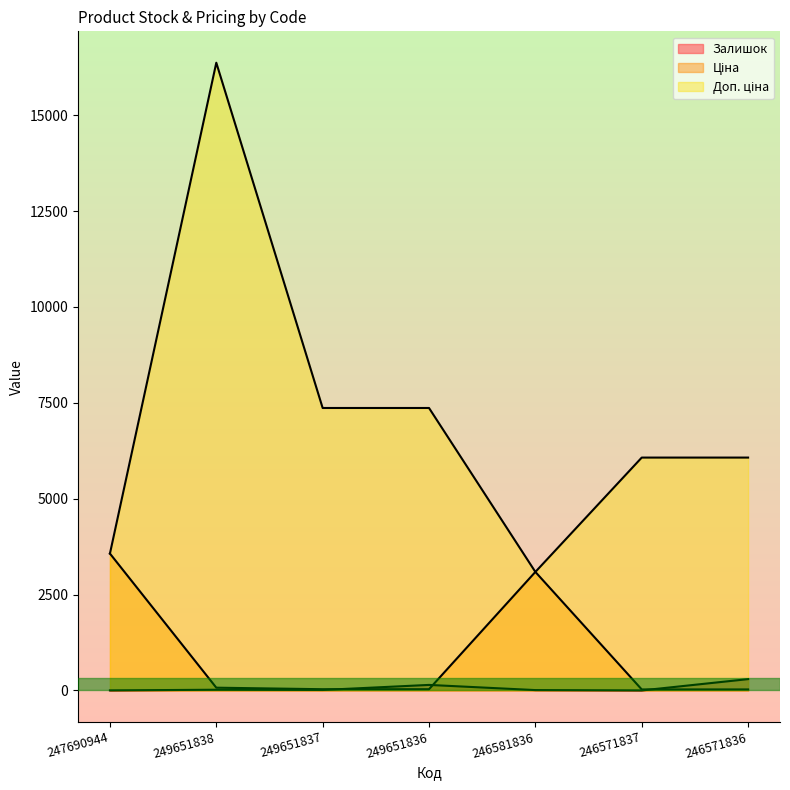

What are all the series names shown in the legend?

Залишок, Ціна, Доп. ціна